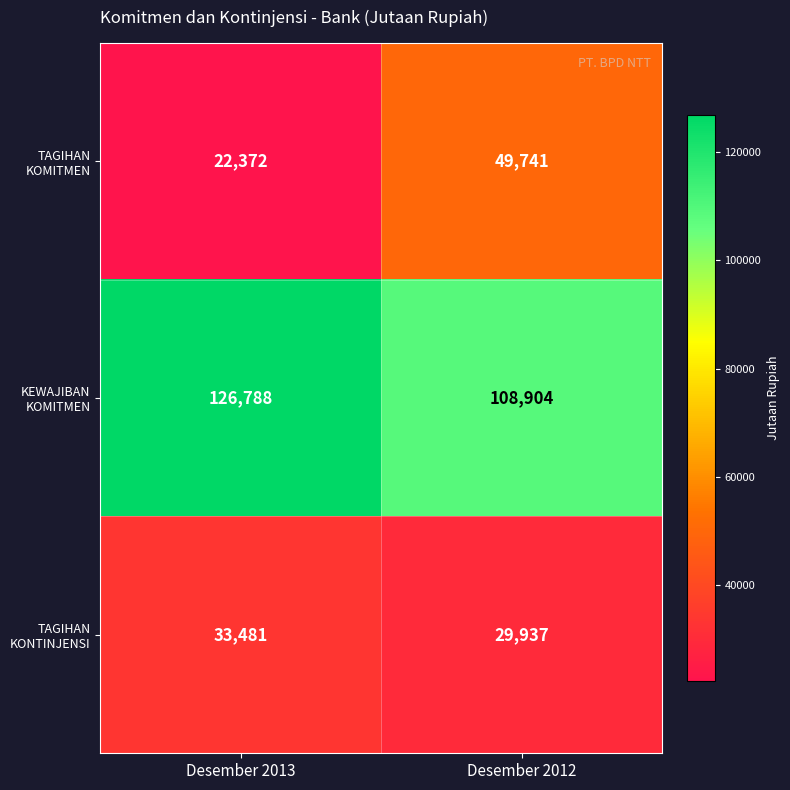

How many categories are shown in the chart?

2